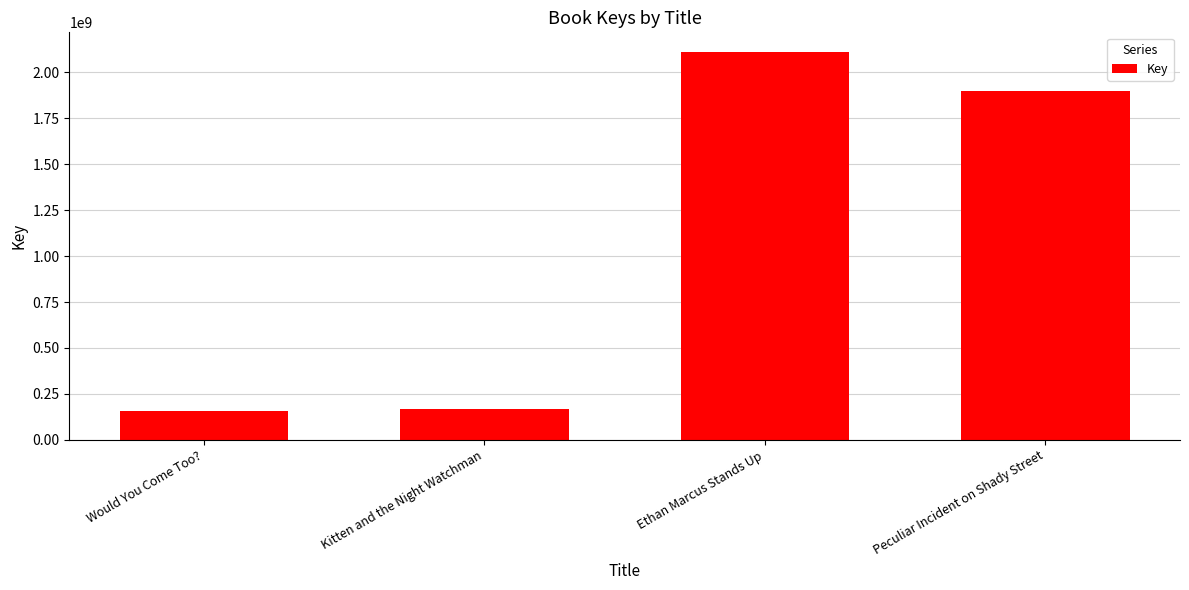

What value does the data have at Would You Come Too?, to the nearest 50?

158547100